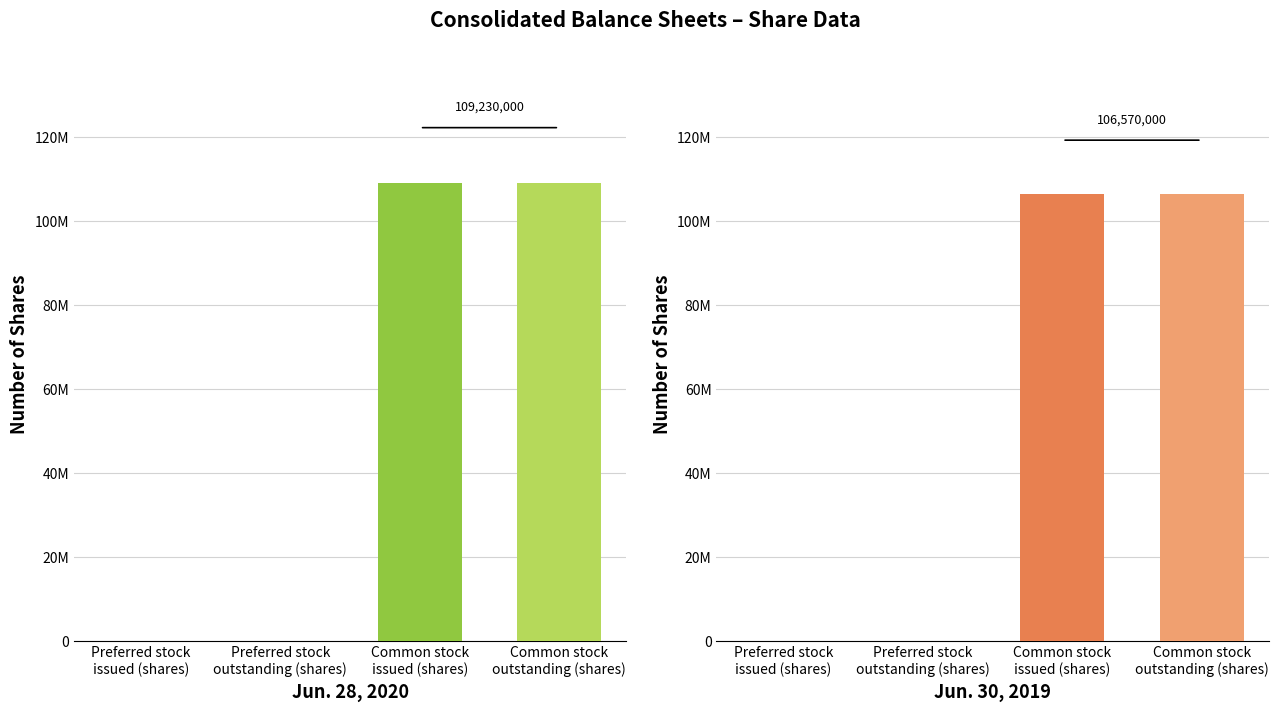

Reading left to right, extract all data points from this chart.

Jun. 28, 2020: 0	0	109230000	109230000
Jun. 30, 2019: 0	0	106570000	106570000